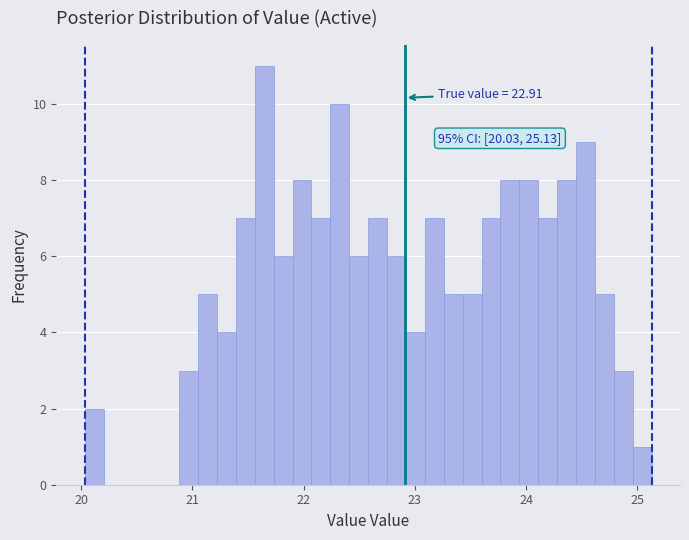

Around what value on the x-axis is the tallest bar? Give the approximate position of its centre, as read against the axis.

21.6